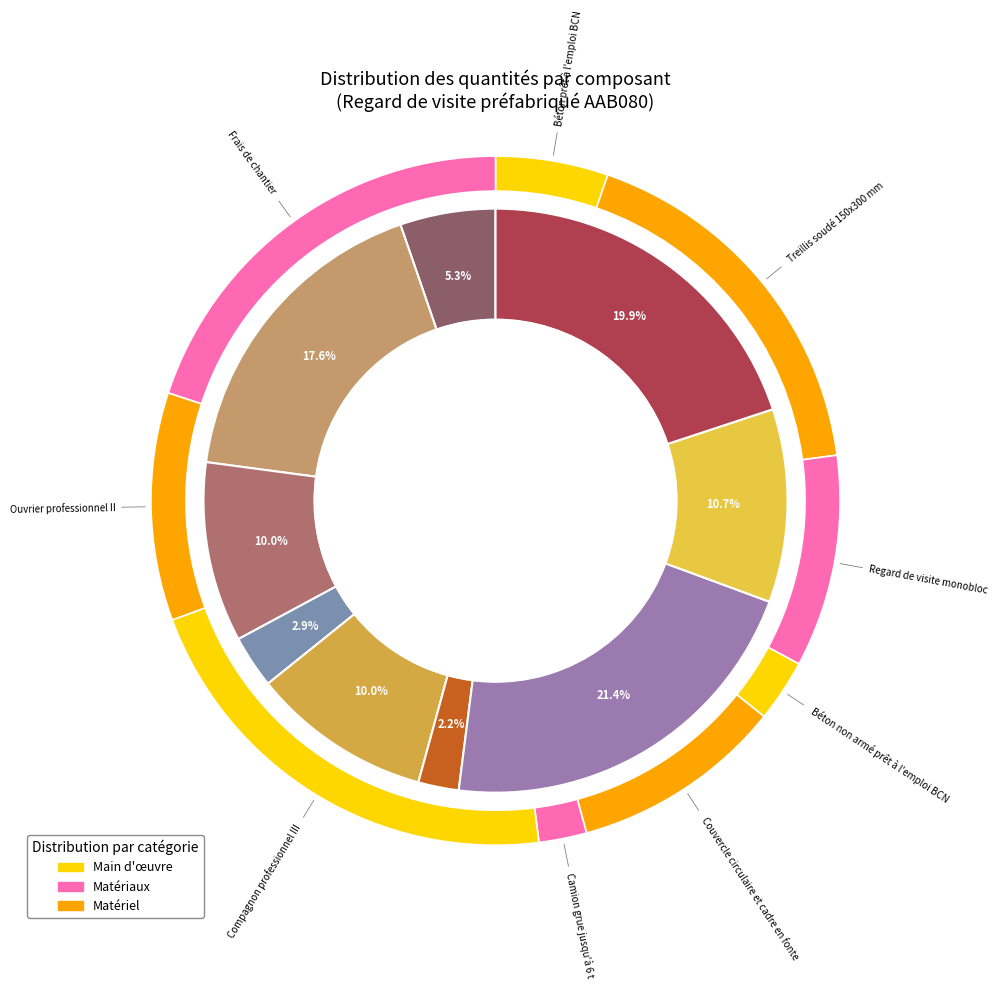

Does Compagnon professionnel III account for over 50% of the chart?

No